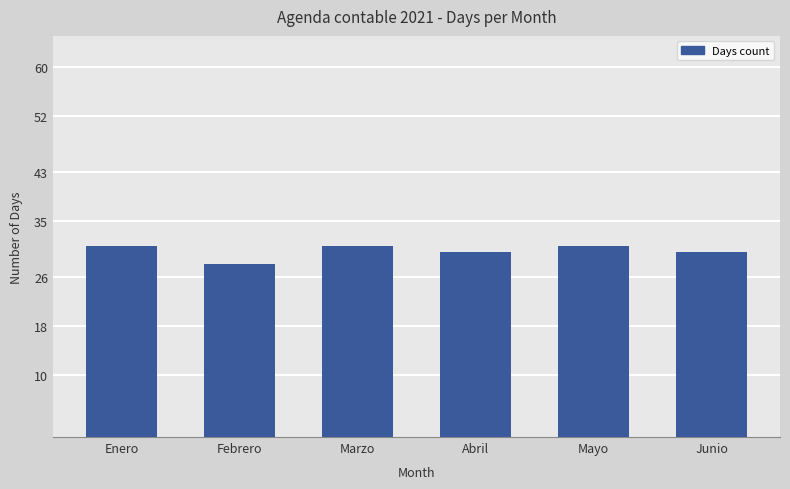

Which has a higher value, Junio or Marzo?

Marzo